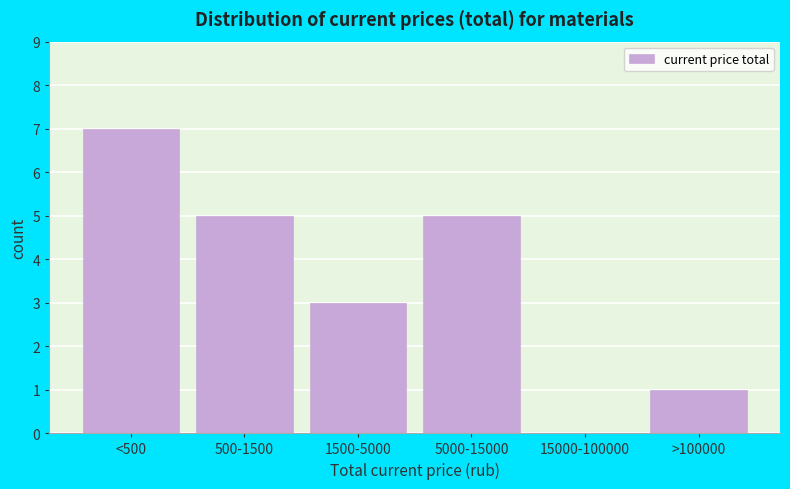

Reading left to right, extract all data points from this chart.

<500=7	500-1500=5	1500-5000=3	5000-15000=5	15000-100000=0	>100000=1